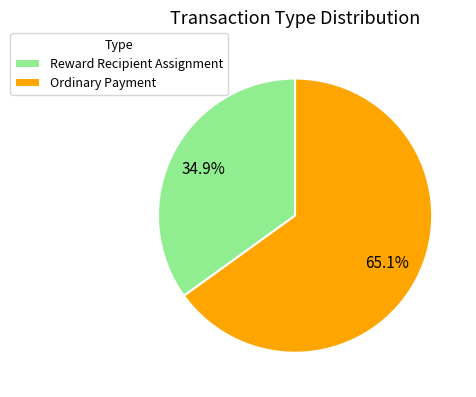

Between Reward Recipient Assignment and Ordinary Payment, which is larger?

Ordinary Payment